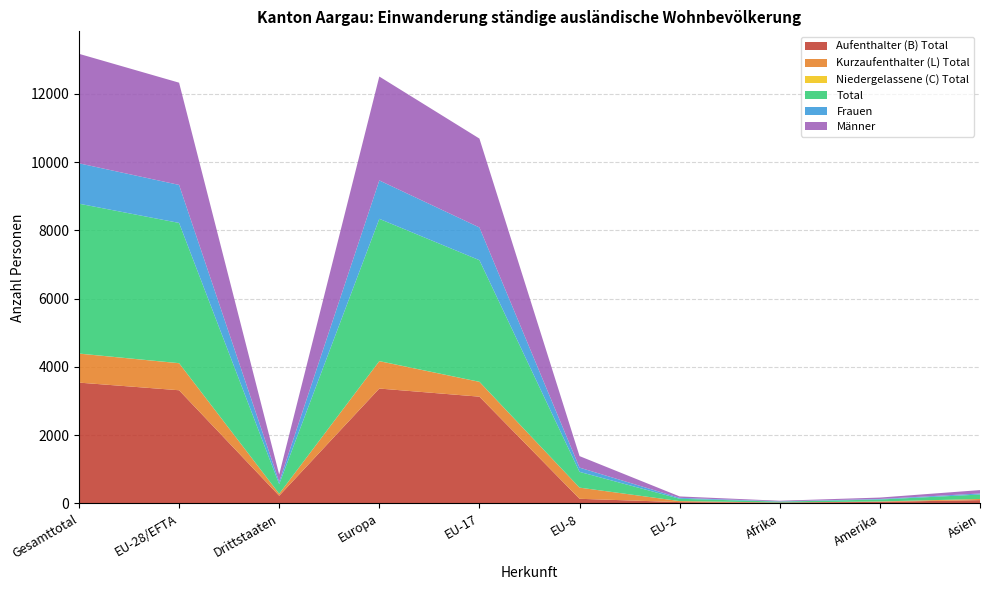

Reading left to right, list all the values displayed in this chart.

Aufenthalter (B) Total: Gesamttotal=3540	EU-28/EFTA=3316	Drittstaaten=224	Europa=3366	EU-17=3128	EU-8=135	EU-2=38	Afrika=25	Amerika=44	Asien=96
Kurzaufenthalter (L) Total: Gesamttotal=850	EU-28/EFTA=792	Drittstaaten=58	Europa=802	EU-17=434	EU-8=327	EU-2=30	Afrika=1	Amerika=13	Asien=34
Niedergelassene (C) Total: Gesamttotal=2	EU-28/EFTA=2	Drittstaaten=0	Europa=2	EU-17=2	EU-8=0	EU-2=0	Afrika=0	Amerika=0	Asien=0
Total: Gesamttotal=4392	EU-28/EFTA=4110	Drittstaaten=282	Europa=4170	EU-17=3564	EU-8=462	EU-2=68	Afrika=26	Amerika=57	Asien=130
Frauen: Gesamttotal=1183	EU-28/EFTA=1114	Drittstaaten=69	Europa=1126	EU-17=959	EU-8=125	EU-2=27	Afrika=8	Amerika=16	Asien=31
Männer: Gesamttotal=3209	EU-28/EFTA=2996	Drittstaaten=213	Europa=3044	EU-17=2605	EU-8=337	EU-2=41	Afrika=18	Amerika=41	Asien=99